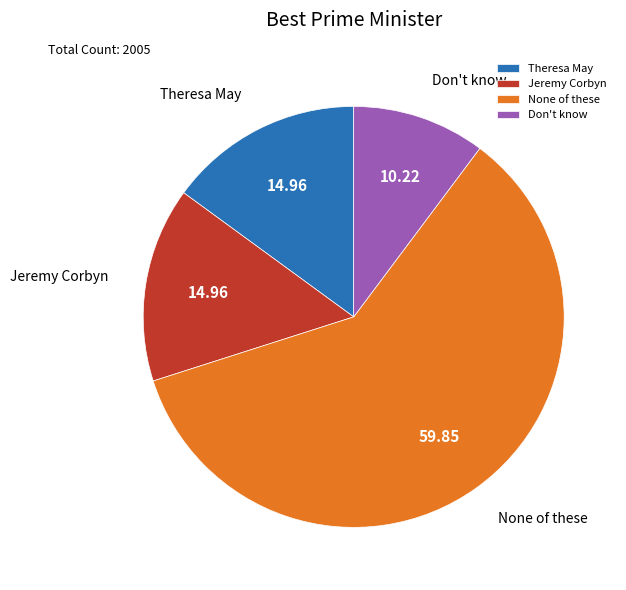

Approximately how many times larger is the value at None of these compared to Don't know?

5.9